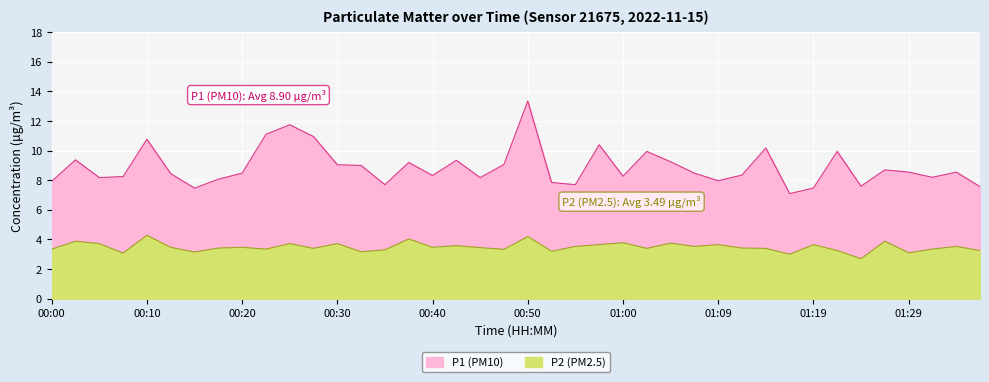

What is the value of the P1 point at the 8th from the left?

8.1